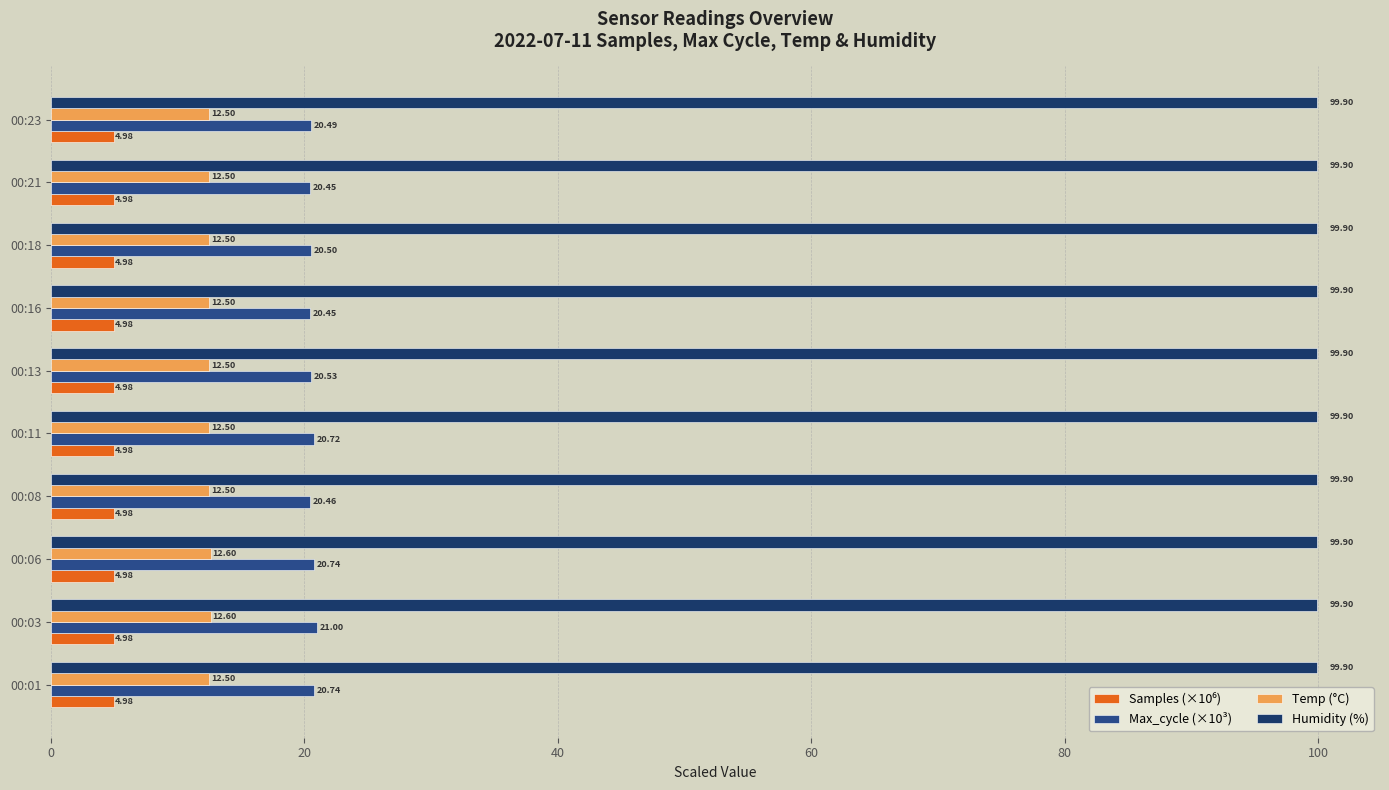

Which series changed the most between 00:06 and 00:21?

Max_cycle (×10³)